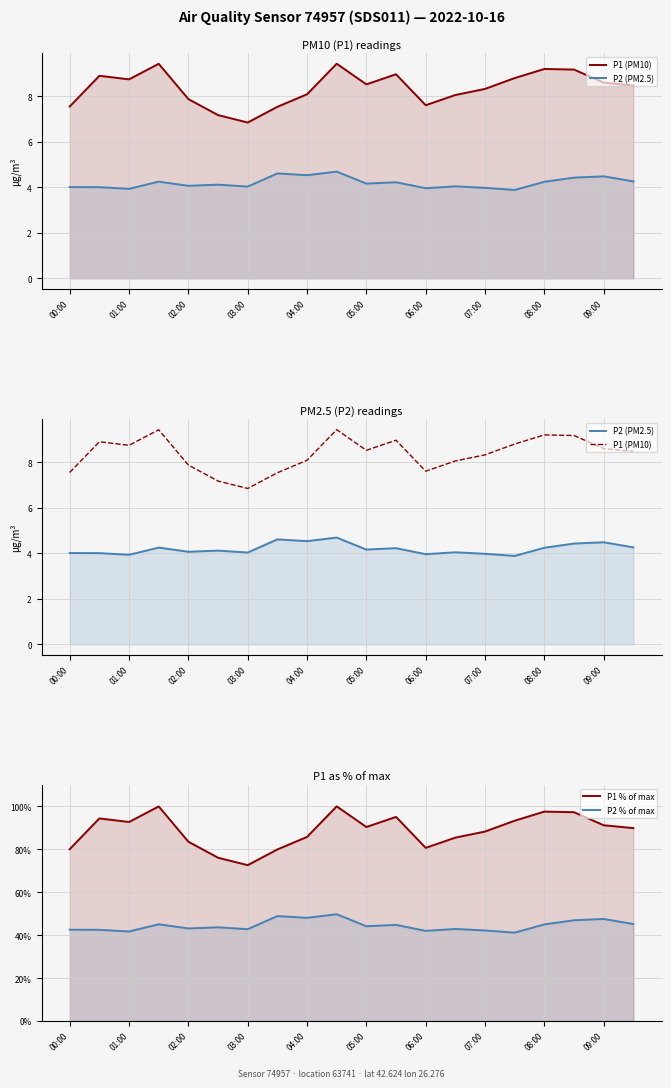

Rank the series by their maximum value, from highest to lowest.

P1 % of max, P2 % of max, P1 (PM10), P2 (PM2.5)